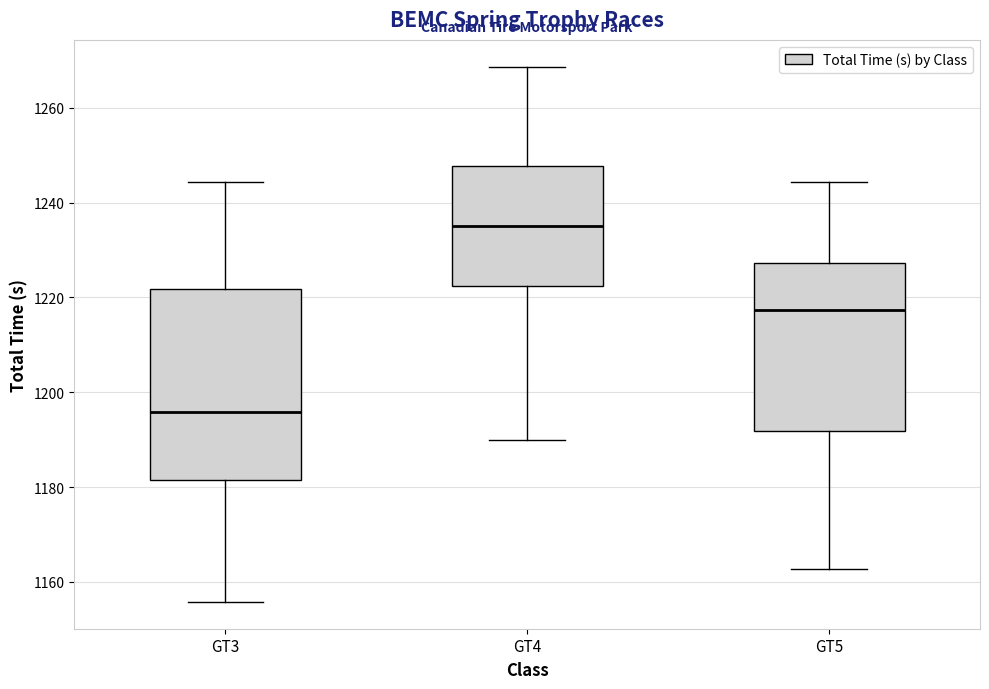

Comparing the boxes themselves (not the whiskers), which one is the tallest?

GT3